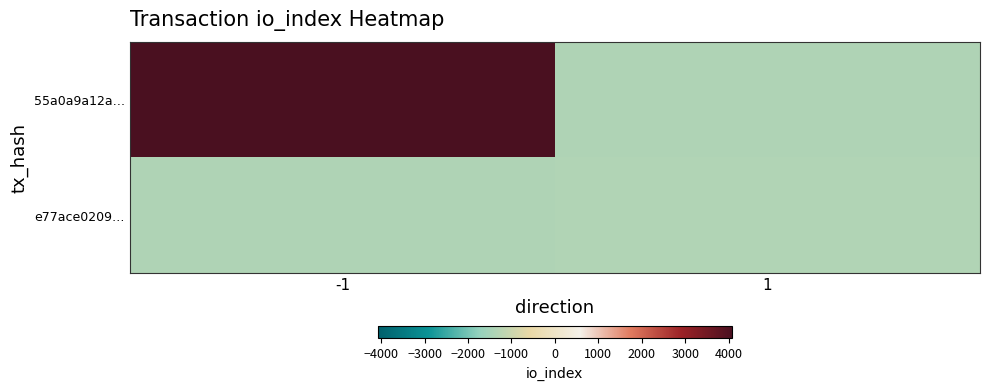

List the series in order of their overall mean, highest first.

55a0a9a12a…, e77ace0209…